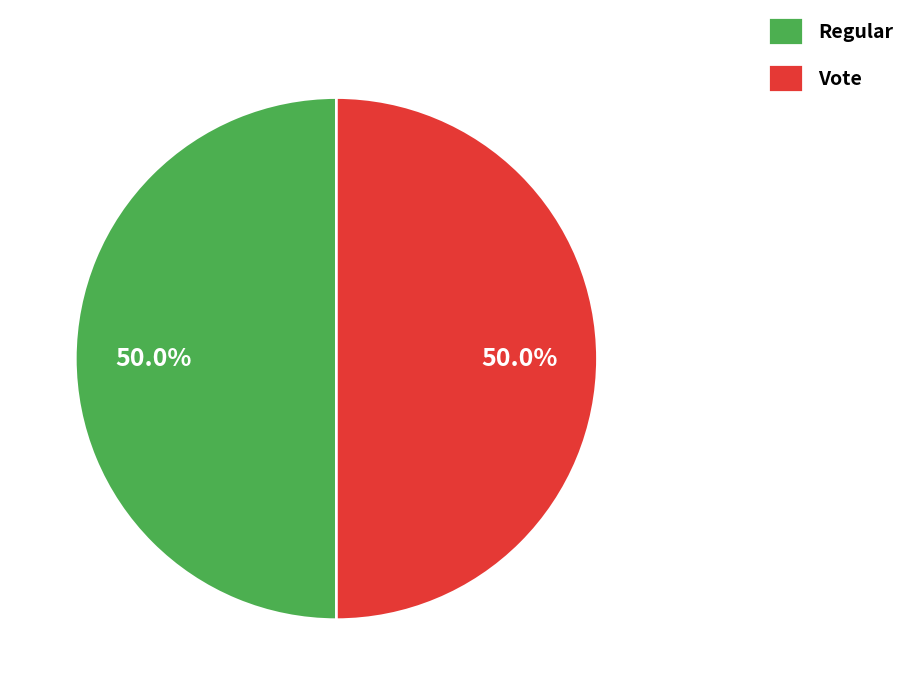

What is the ratio of the value at Regular to the value at Vote?

1.0